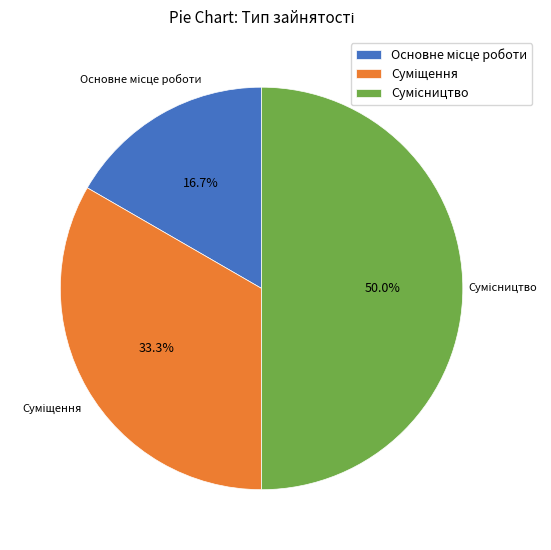

How many segments does this pie chart have?

3